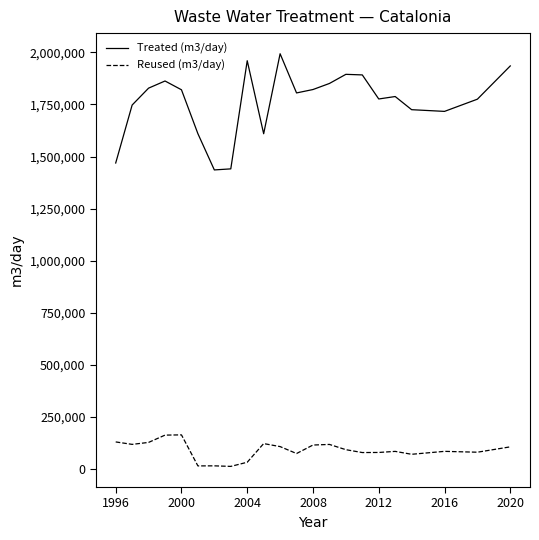

Which series has the largest range (max minus min)?

Treated (m3/day)